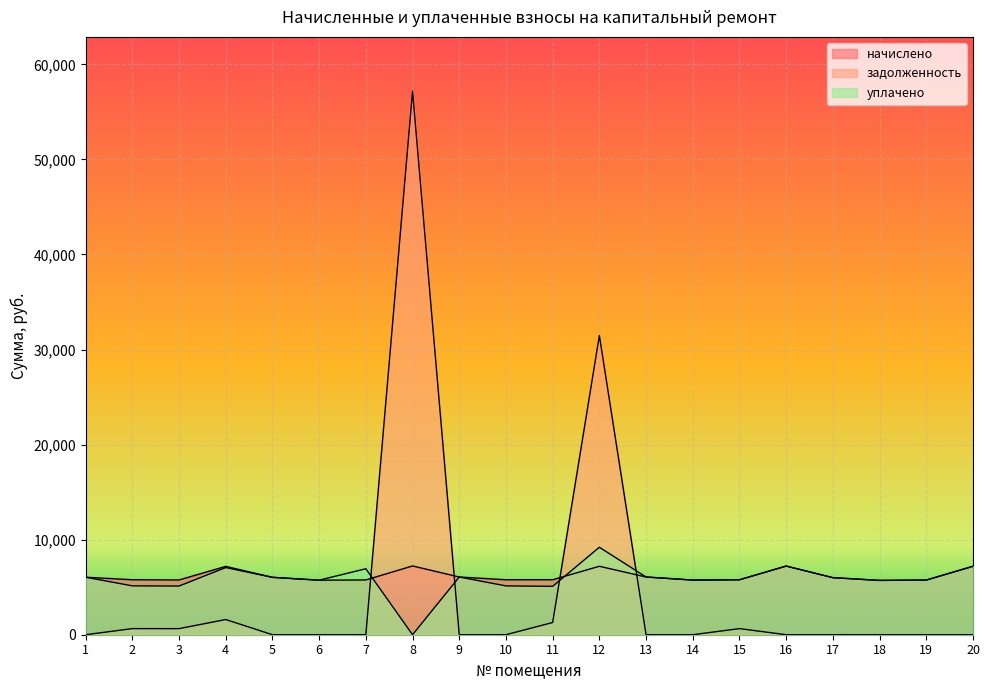

How many data points in уплачено are less than 6001?

10